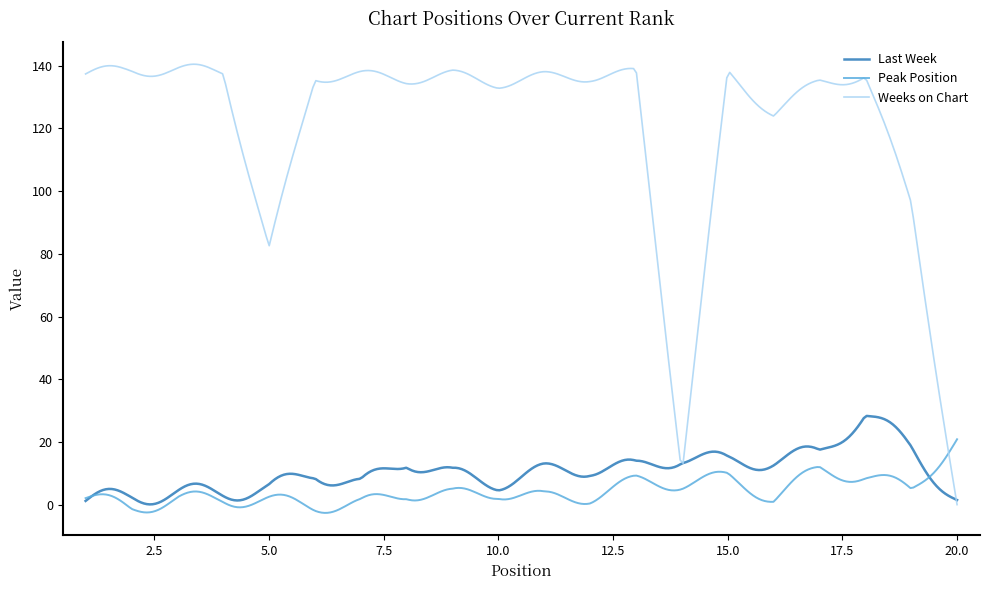

Between which two adjacent categories do Peak Position and Weeks on Chart first intersect?

19 and 20